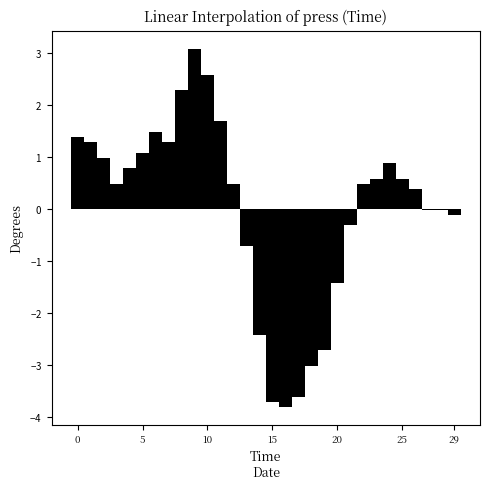

Reading left to right, transcribe all the data shown in this chart.

1.4	1.3	1.0	0.5	0.8	1.1	1.5	1.3	2.3	3.1	2.6	1.7	0.5	-0.7	-2.4	-3.7	-3.8	-3.6	-3.0	-2.7	-1.4	-0.3	0.5	0.6	0.9	0.6	0.4	-0.0	-0.0	-0.1